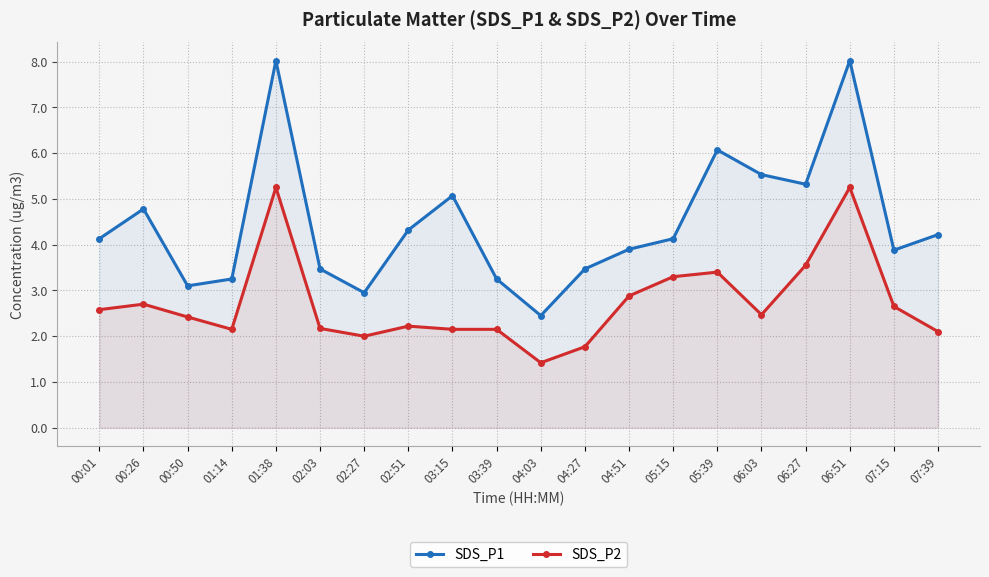

What is the greatest value displayed?

8.0